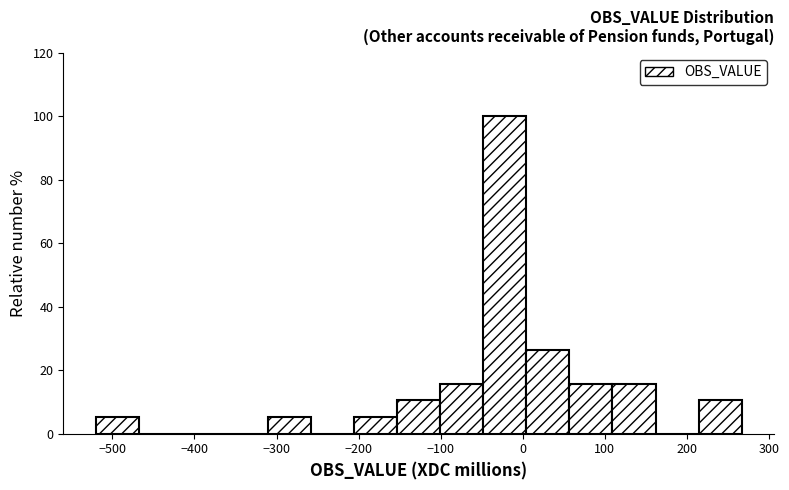

Reading left to right, list every bar in this chart as the range it spans on the x-axis followed by its height. Neither the bar edges nor the heights are printed on the chart, so give them approximately, as read against the axes.

-520 to -470: 6
-470 to -420: 0
-420 to -360: 0
-360 to -310: 0
-310 to -260: 6
-260 to -210: 0
-210 to -150: 6
-150 to -100: 10
-100 to -50: 16
-50 to 0: 100
0 to 60: 26
60 to 110: 16
110 to 160: 16
160 to 210: 0
210 to 270: 10